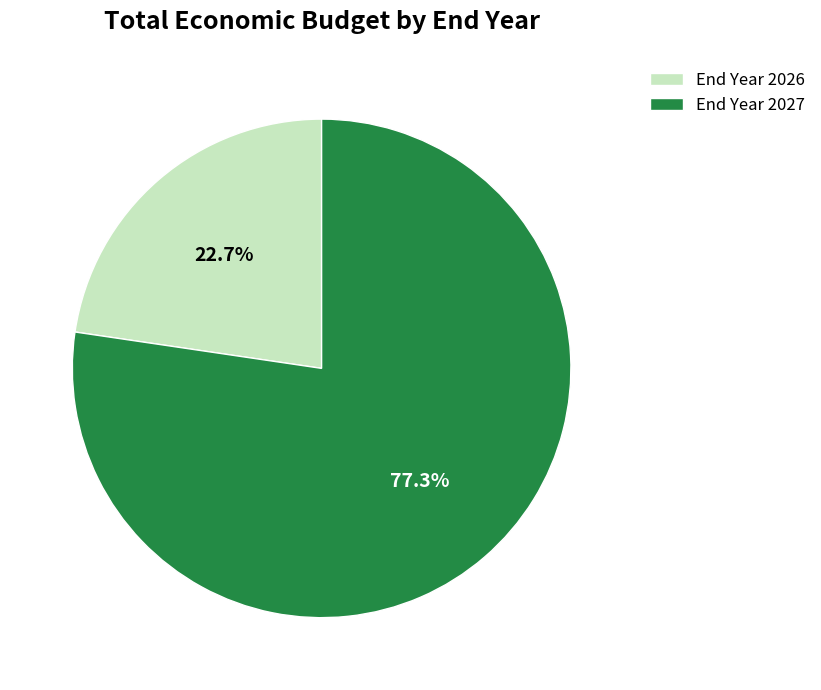

How much of the chart is everything except End Year 2027?

22.7%